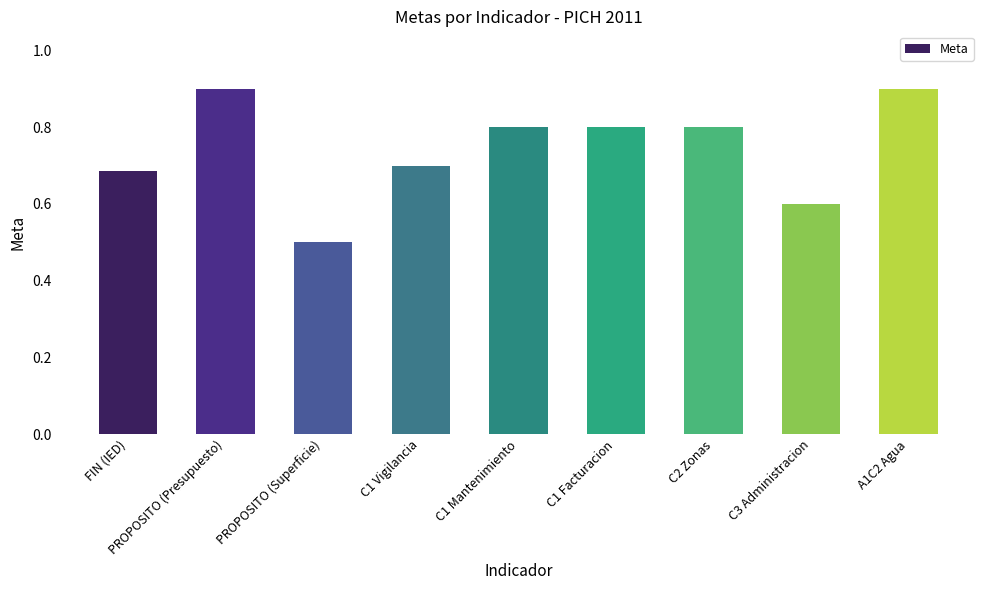

Does the chart contain any negative values?

No